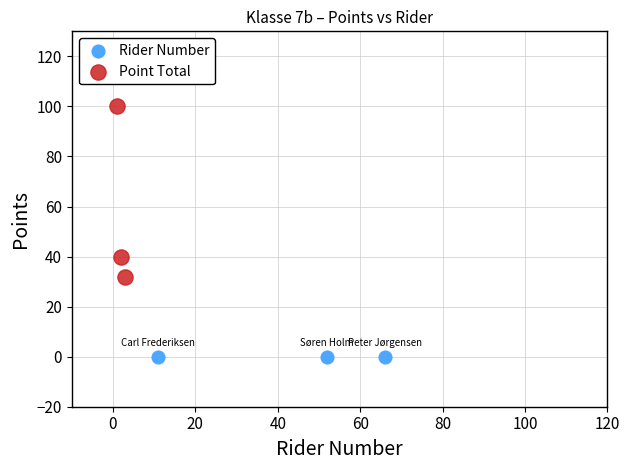

Which series reaches the maximum Y coordinate?

Point Total